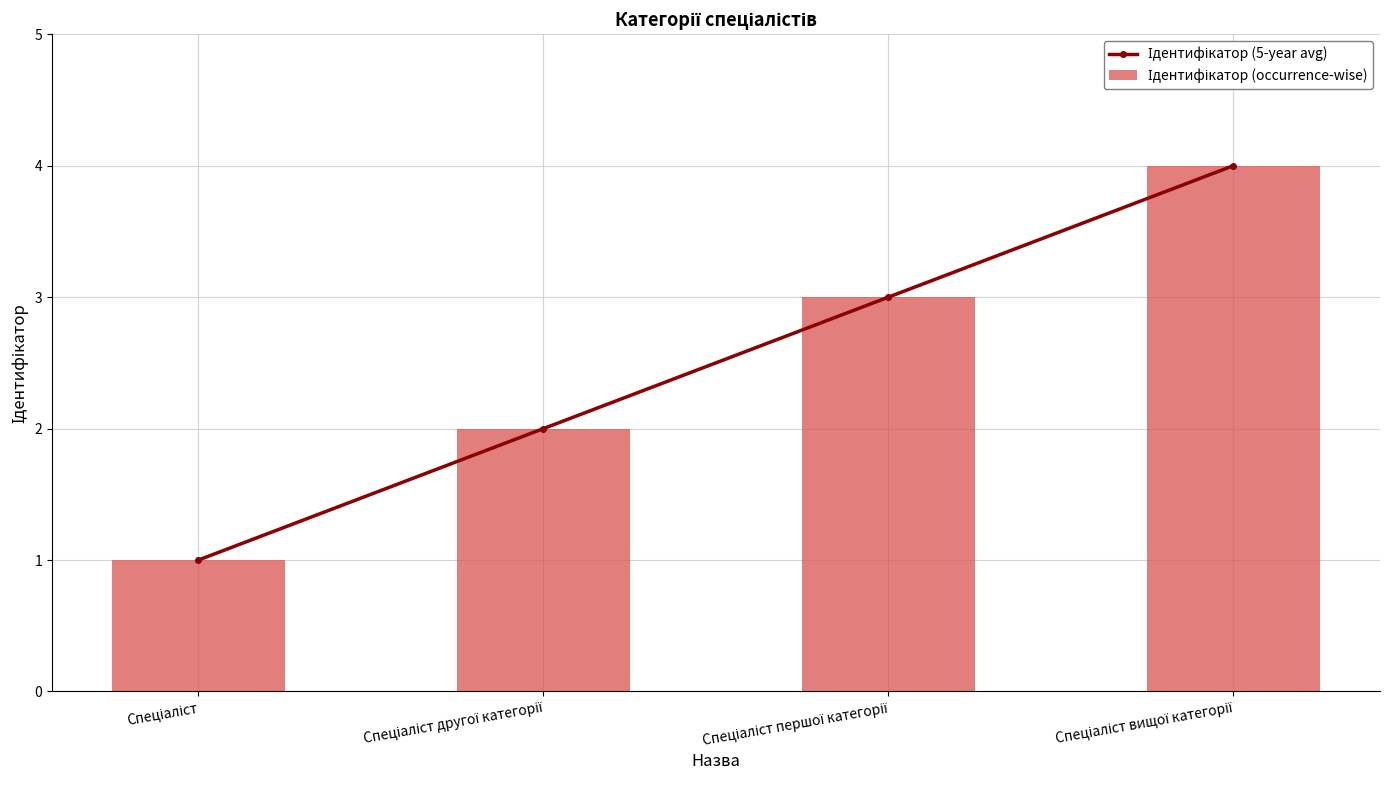

Does the chart contain stacked bars?

No